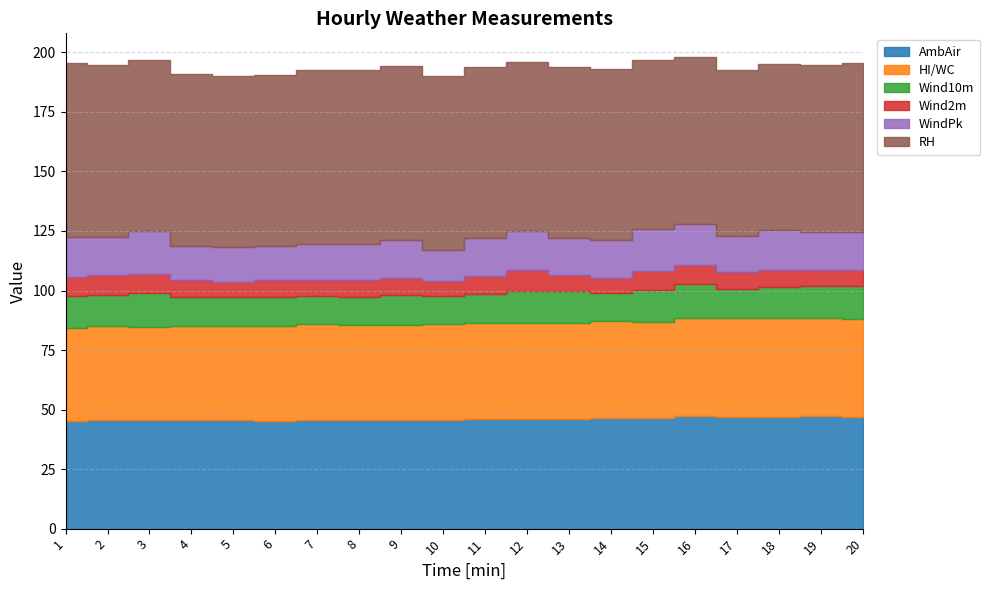

True or false: AmbAir has a value of 45.4 at 6.

True